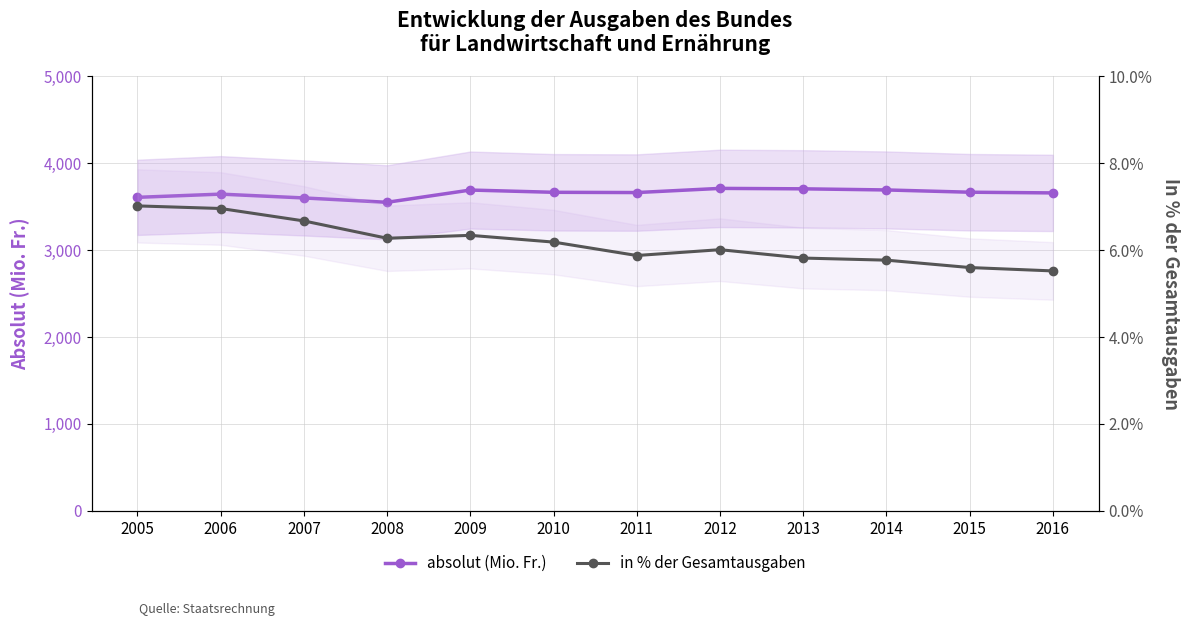

In absolut (Mio. Fr.), how many points are higher than both neighbors (excluding endpoints)?

3